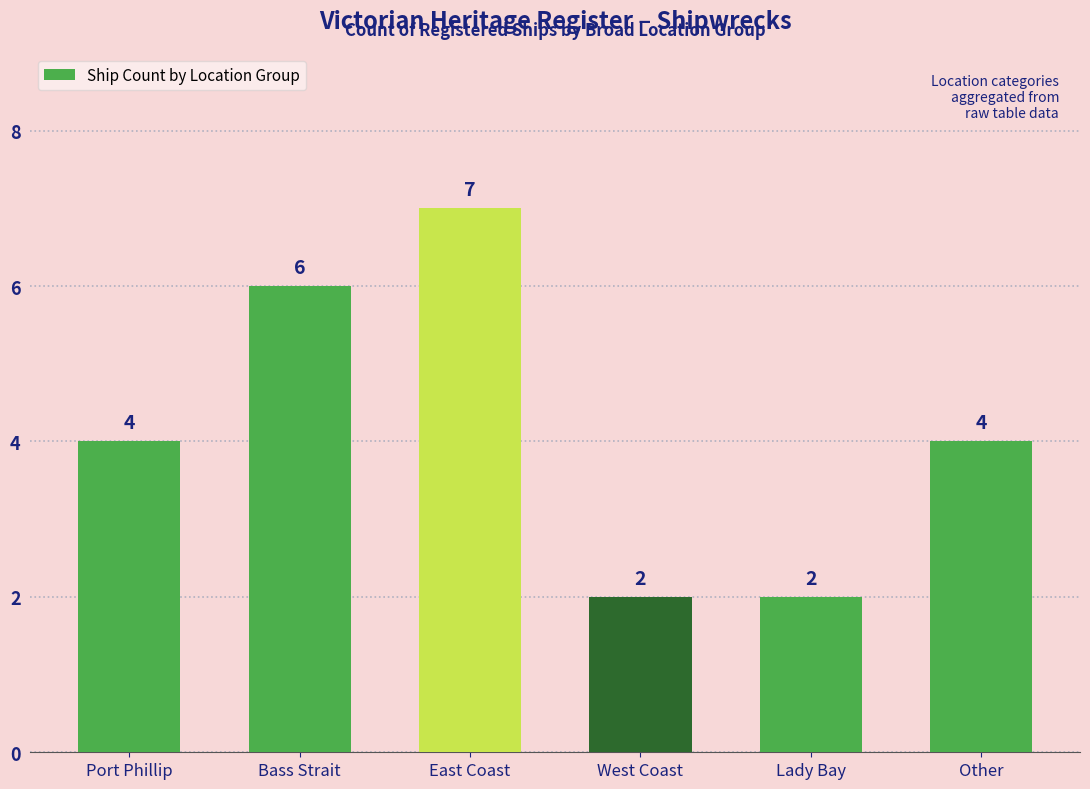

How many distinct data groups are displayed?

1